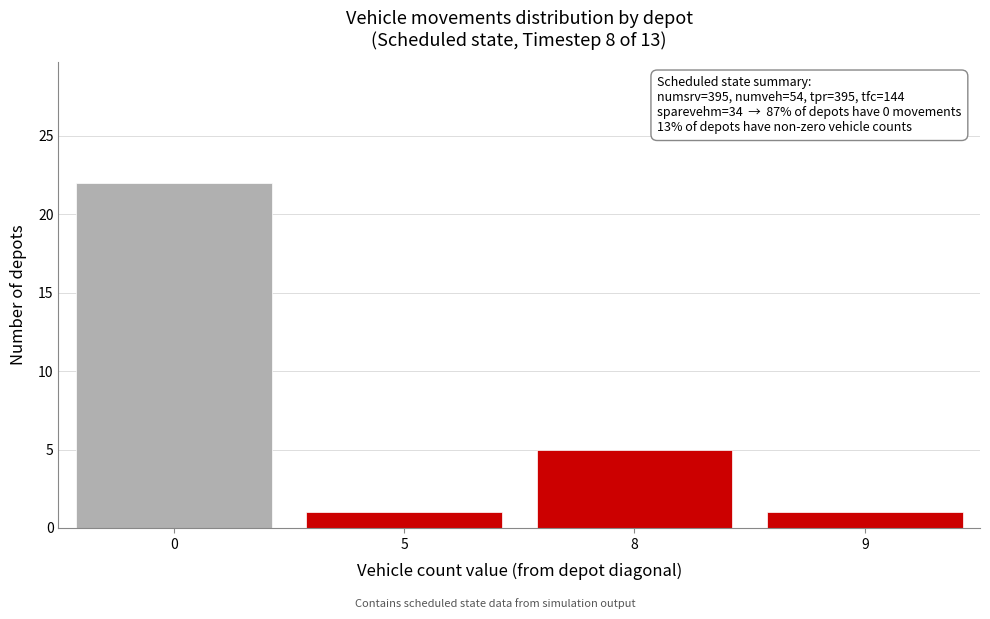

Reading left to right, extract all data points from this chart.

0=22	5=1	8=5	9=1